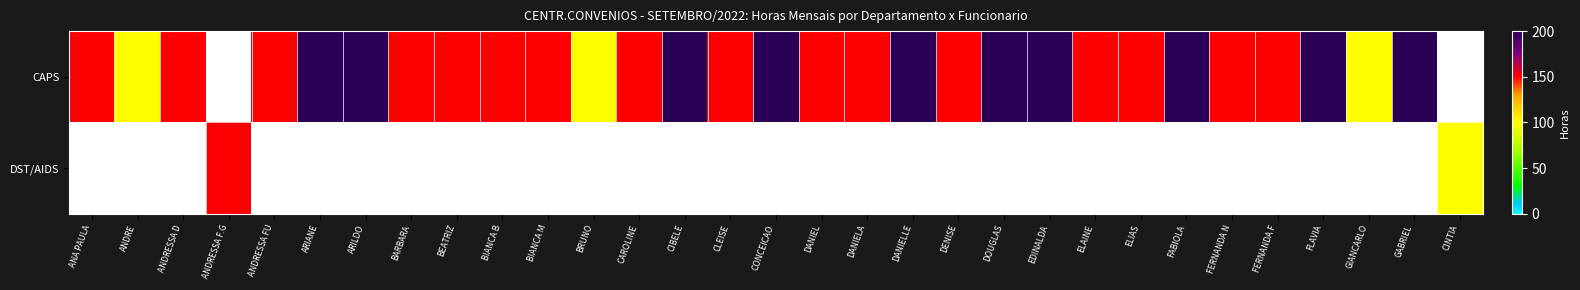

What is the difference between the maximum and minimum values in the CAPS series?

100.0